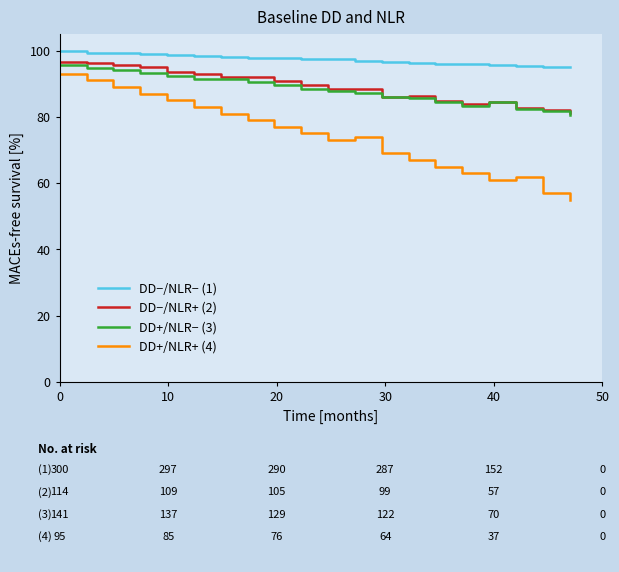

What is the lowest value of the DD+/NLR+ (4) series?

55.0